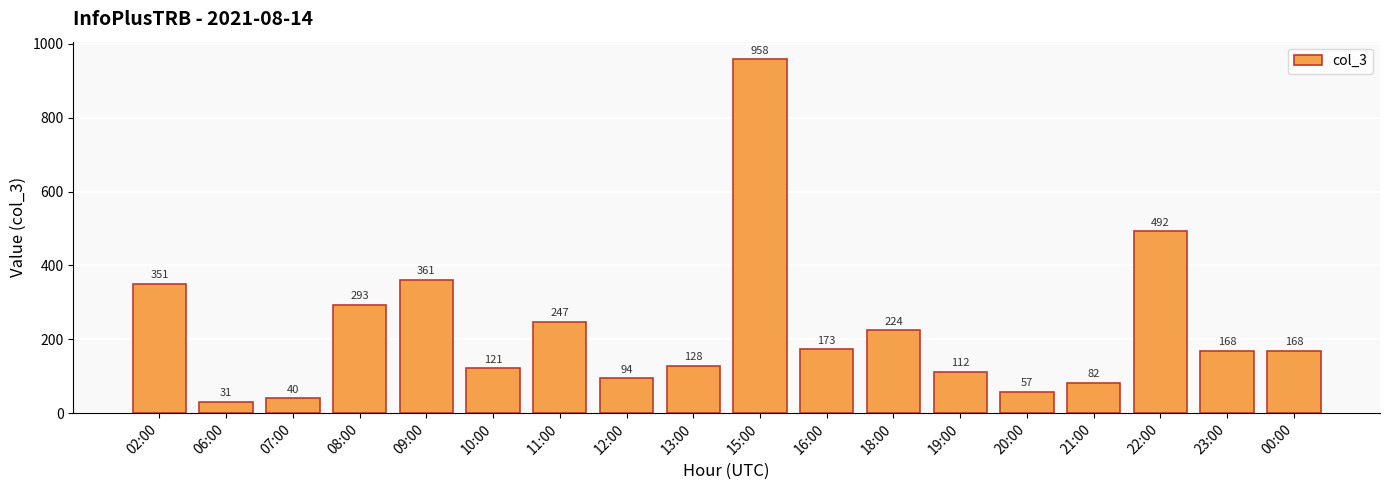

Is it true that the value at 21:00 is 82?

True